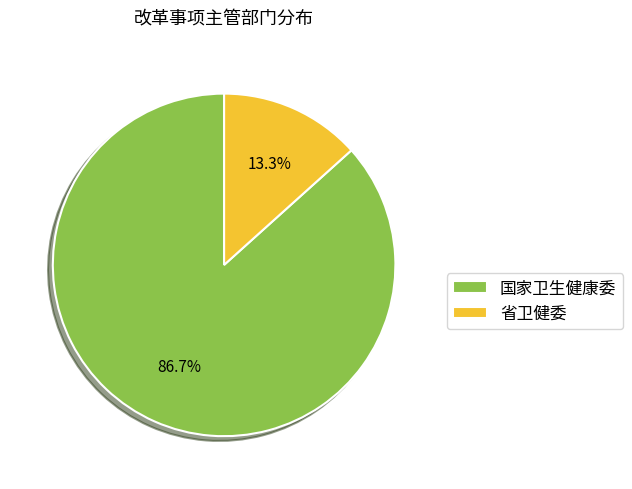

Which has a higher value, 省卫健委 or 国家卫生健康委?

国家卫生健康委